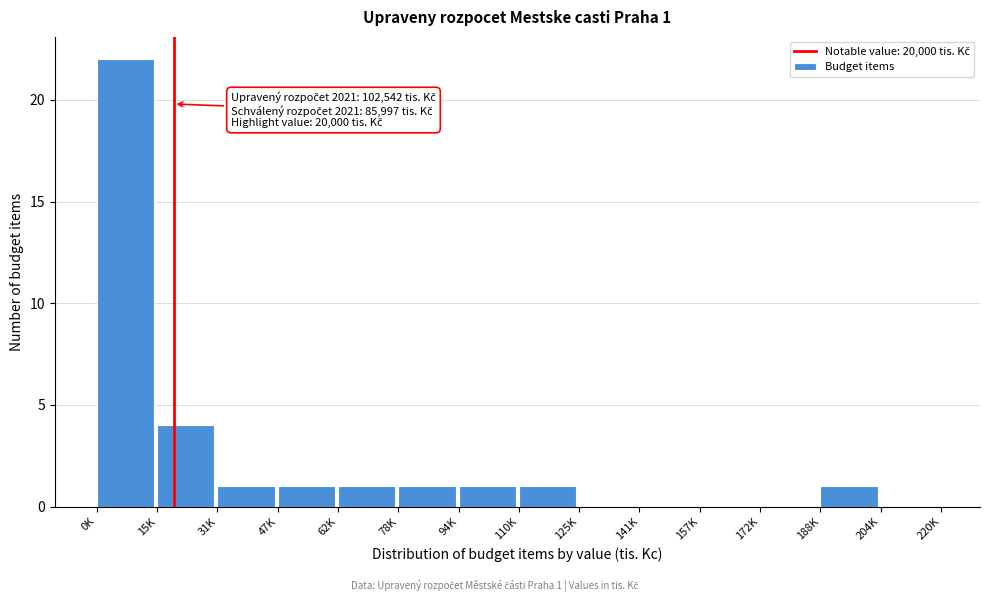

Reading left to right, extract all data points from this chart.

0K=22	15K=4	31K=1	47K=1	62K=1	78K=1	94K=1	110K=1	125K=0	141K=0	157K=0	172K=0	188K=1	204K=0